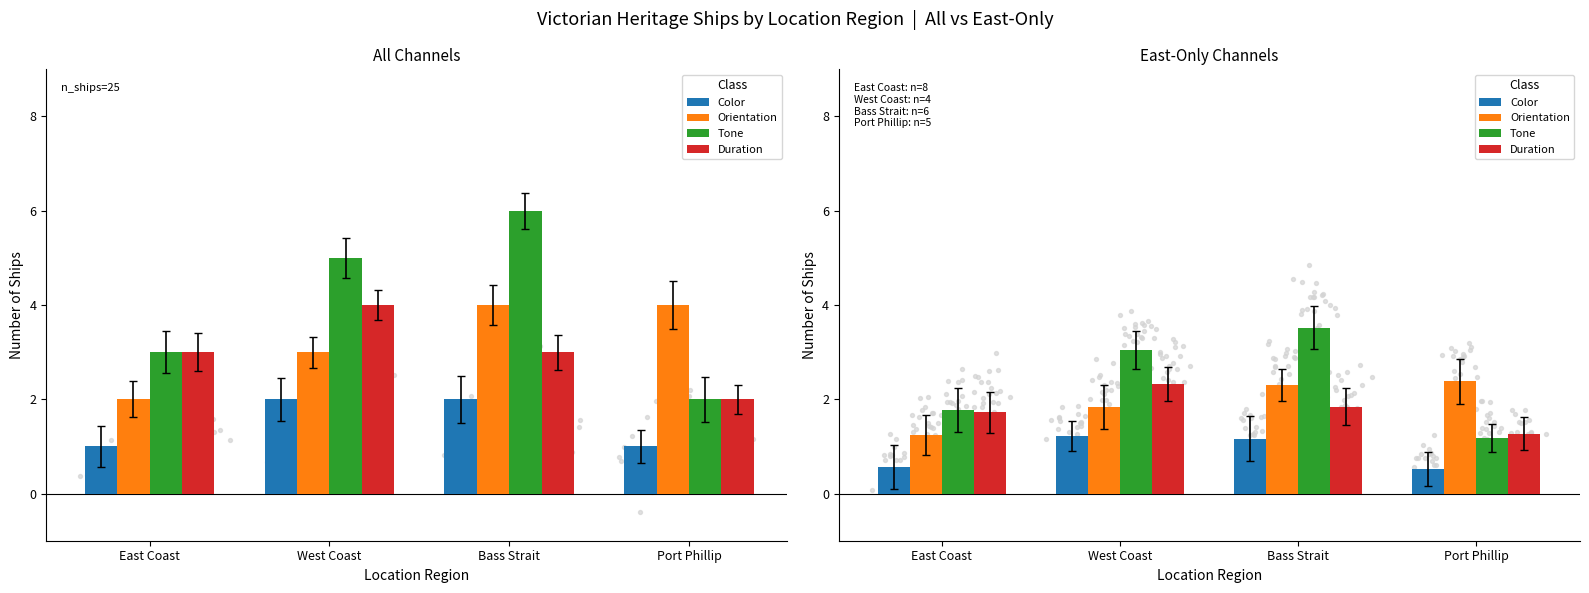

Which series contains the highest Y value?

Tone